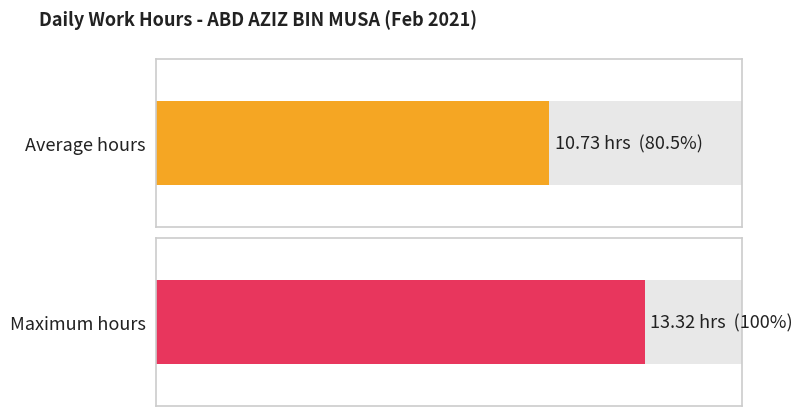

Where does the data first go above 10?

1